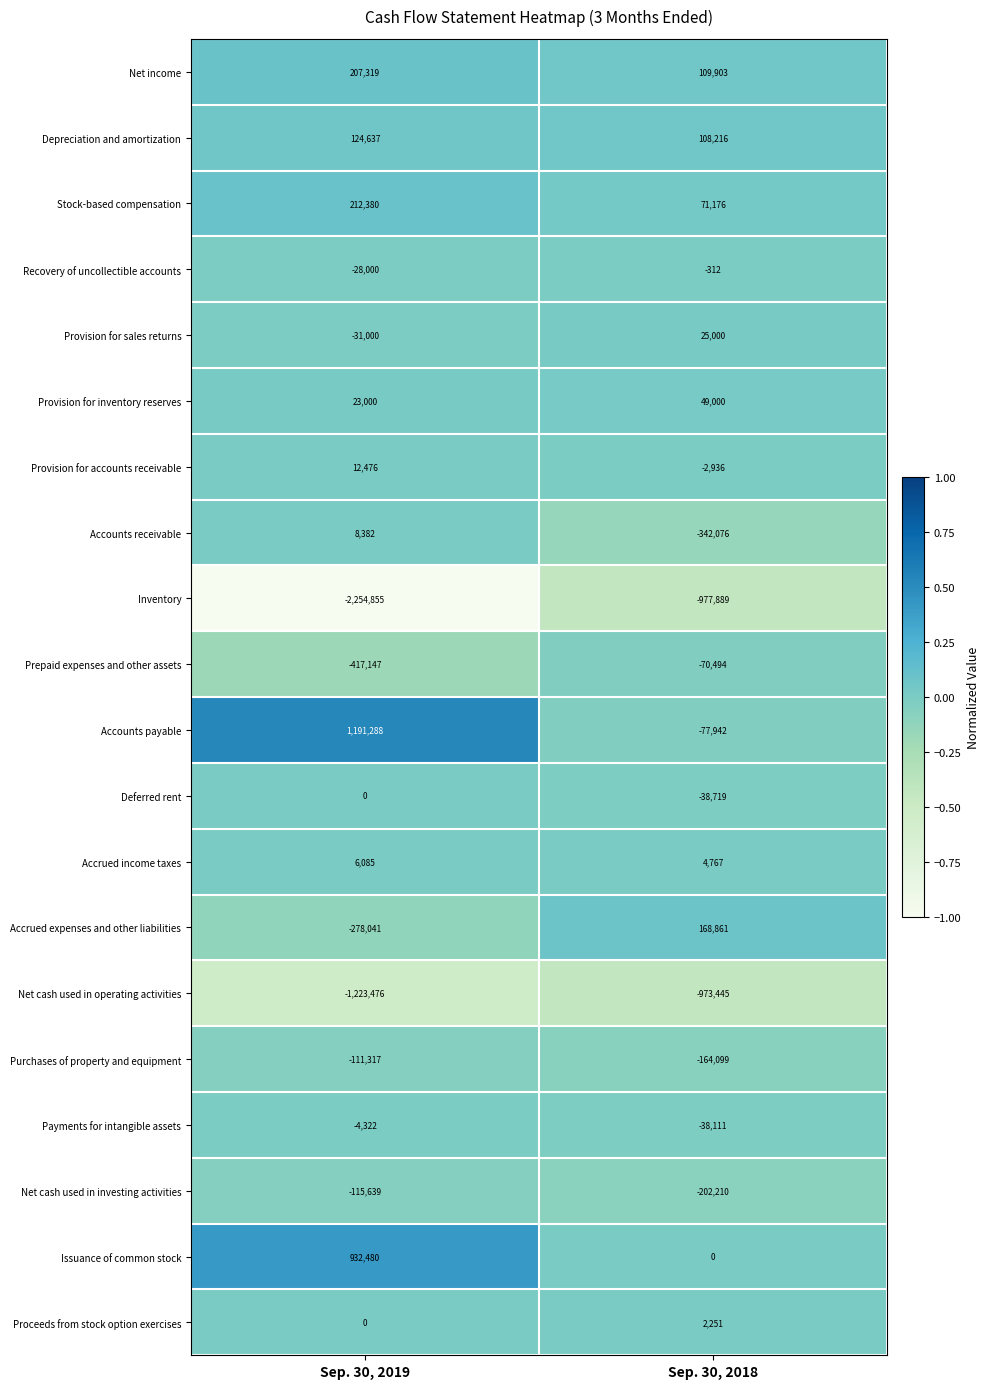

What is the average value of the Net cash used in operating activities series?

-1098460